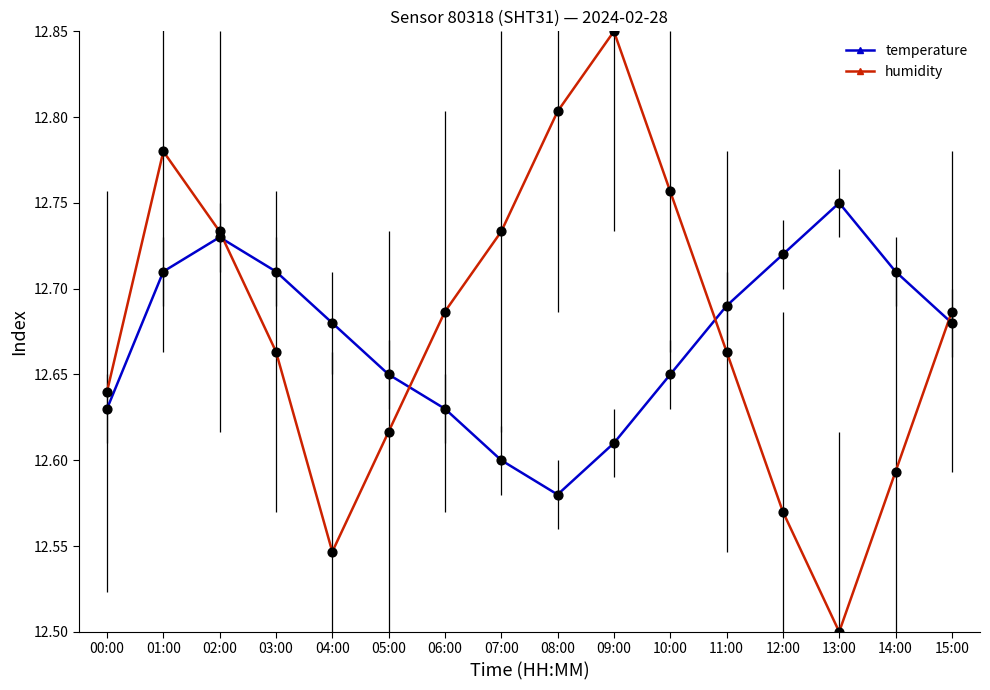

Which series has the widest spread of values?

humidity